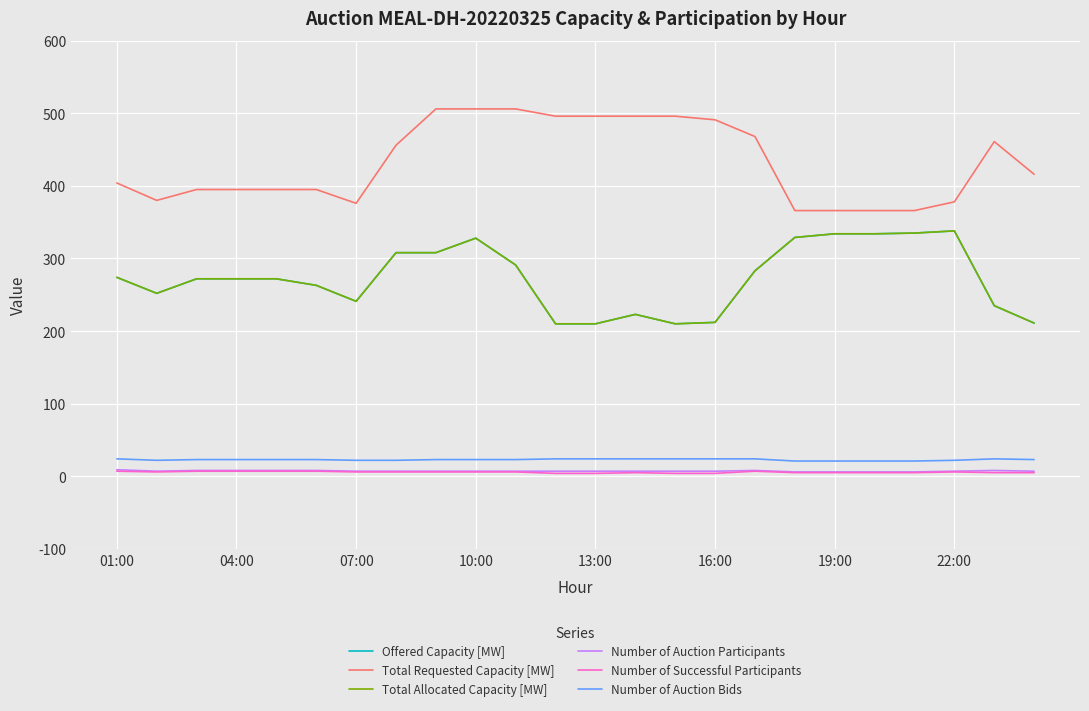

True or false: Number of Auction Bids and Number of Successful Participants intersect in this chart.

False